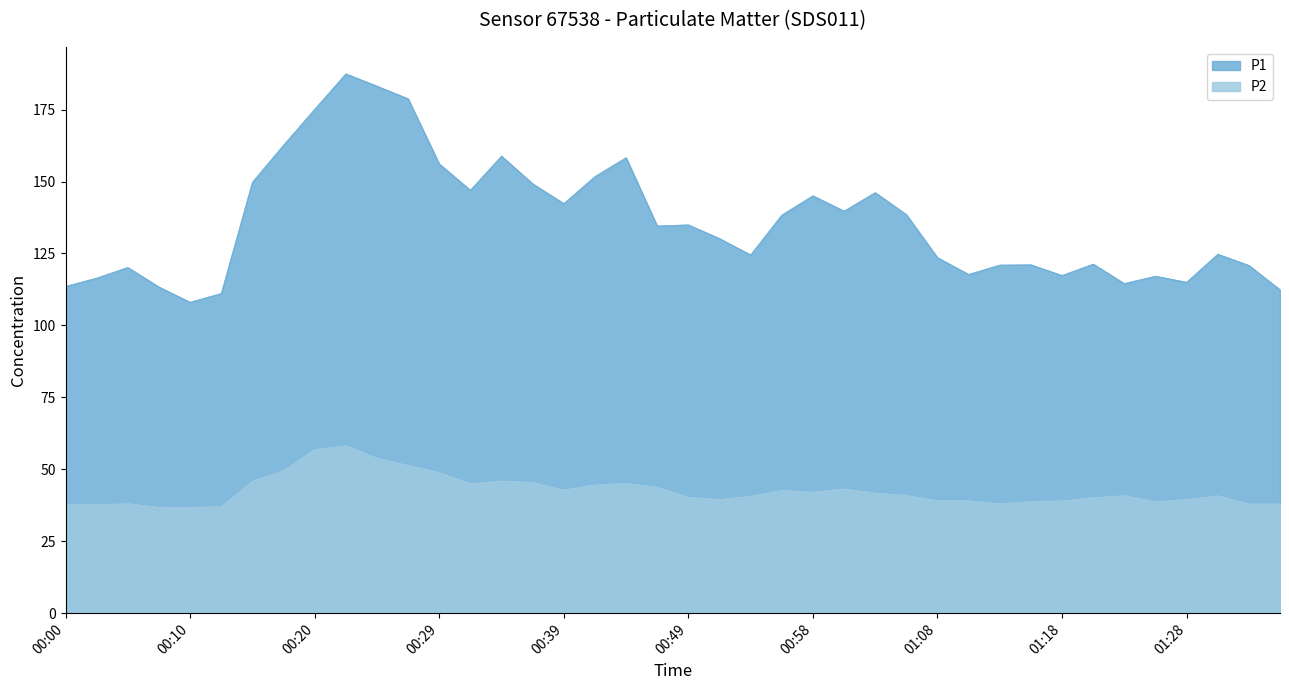

Which series changed the most between 00:20 and 01:18?

P1